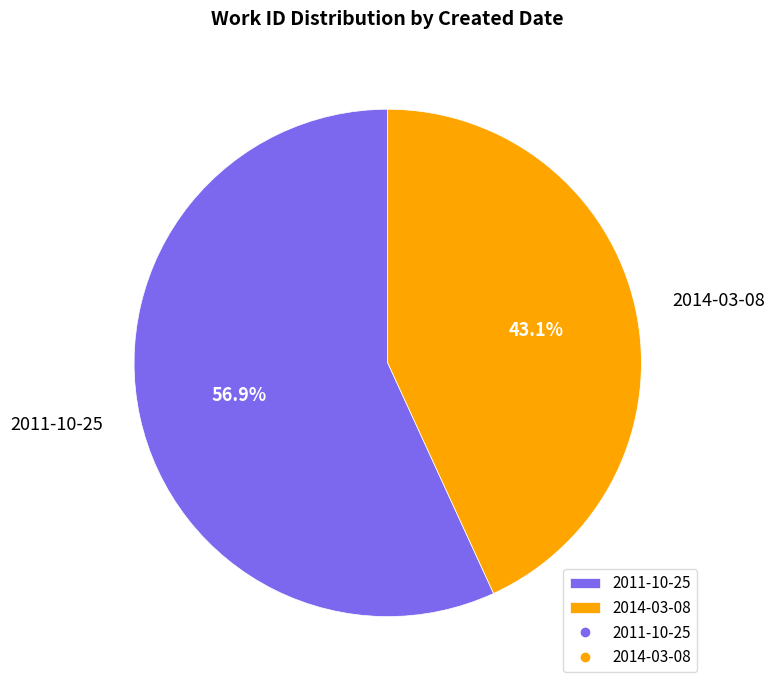

To the nearest percent, what is the difference between the 2011-10-25 and 2014-03-08 slice percentages?

14%